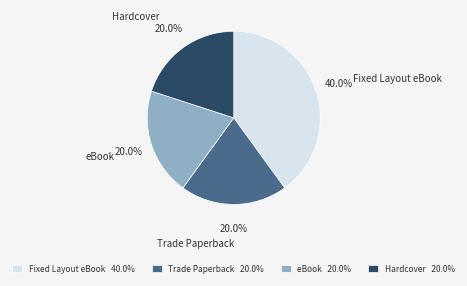

Do eBook and Hardcover together represent more than half of the pie?

No